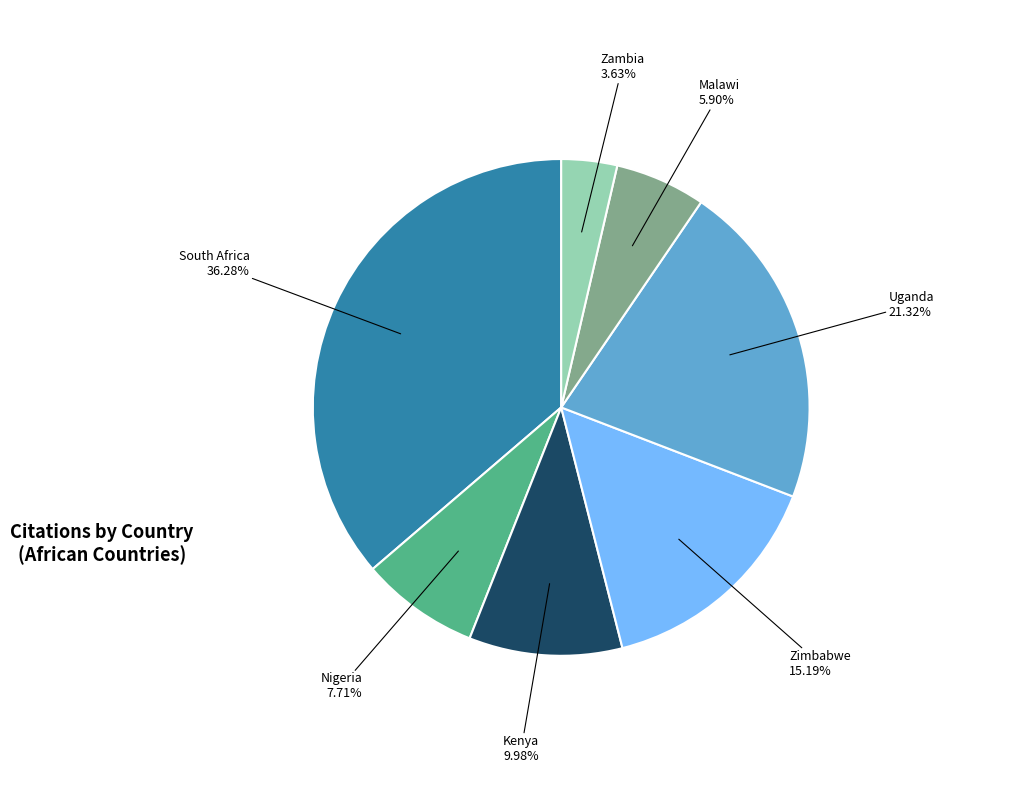

To the nearest percent, what is the difference between the largest and smallest slice percentages?

33%